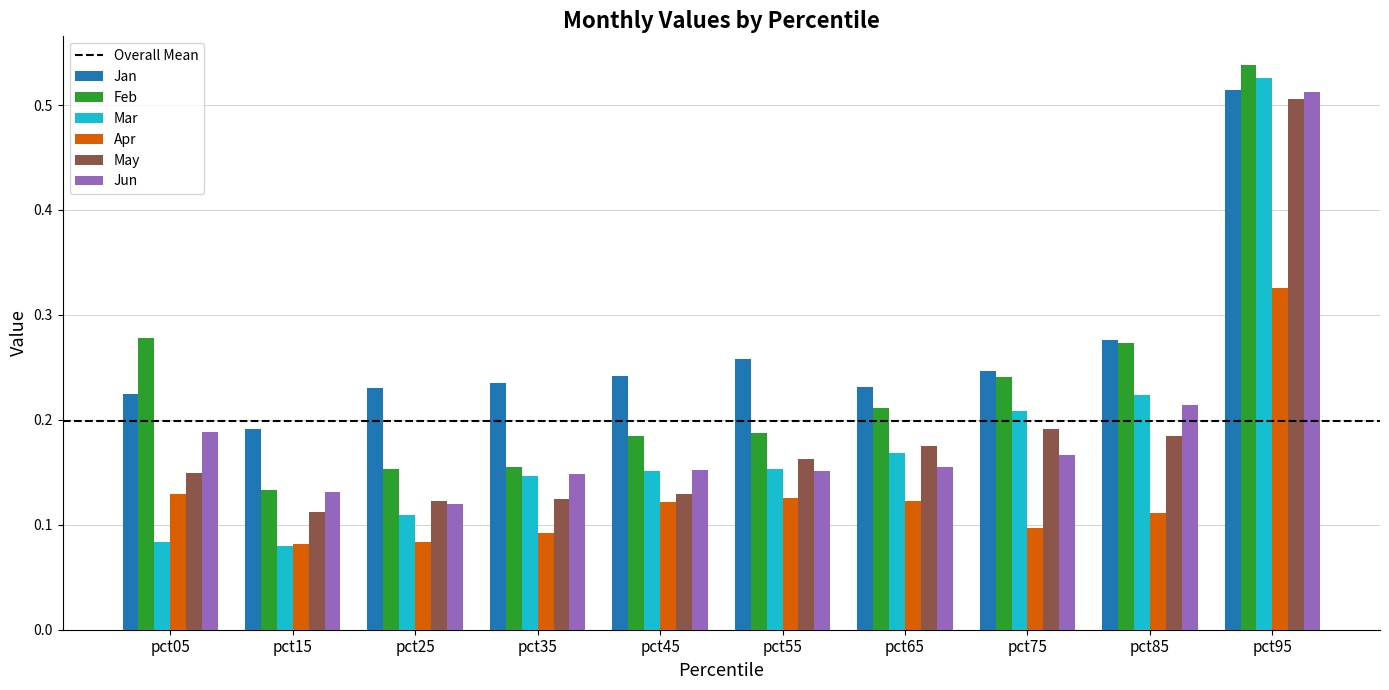

Count the Feb values in the range 0 to 1.

10